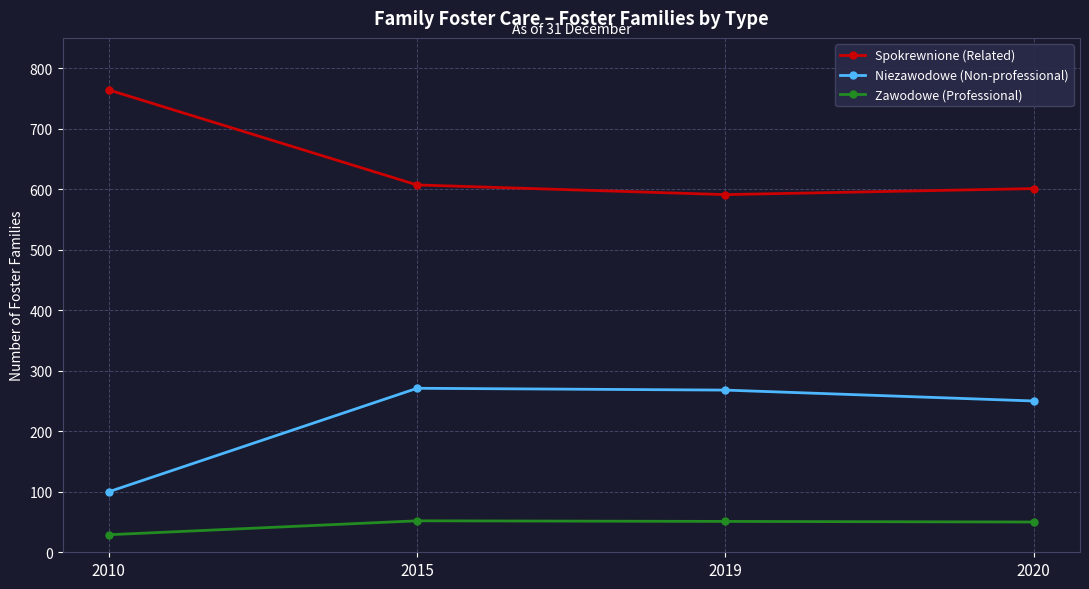

Rank the series by their maximum value, from highest to lowest.

Spokrewnione (Related), Niezawodowe (Non-professional), Zawodowe (Professional)